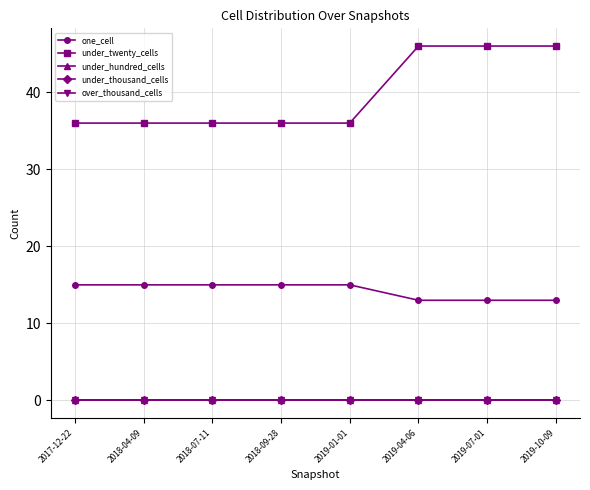

Does the chart have visible grid lines?

Yes